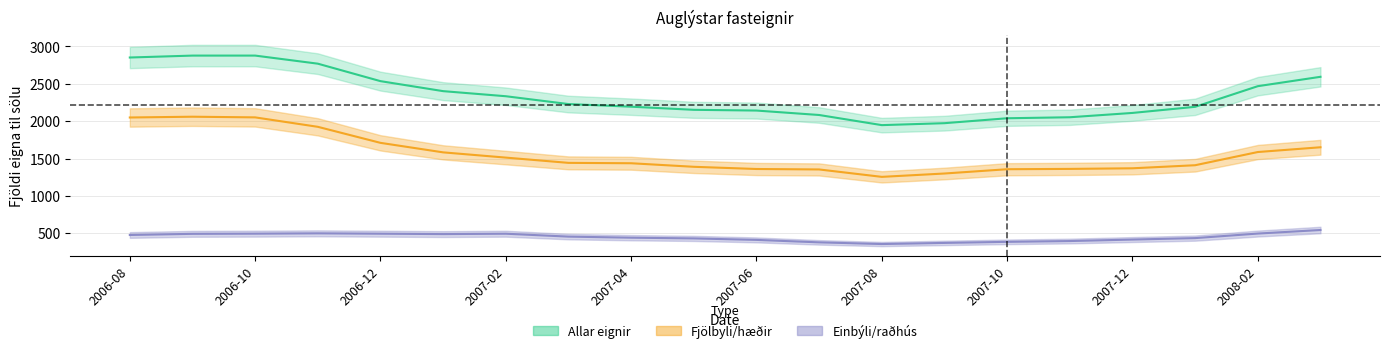

At which label does Fjolbyli/haeoir (lower) reach its peak?

2006-09